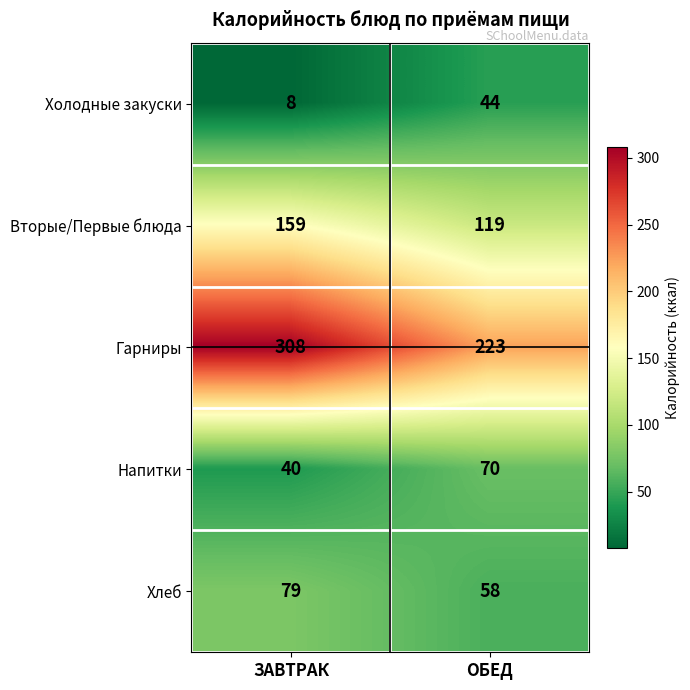

Reading right to left, extract all data points from this chart.

Холодные закуски: 44	8
Вторые/Первые блюда: 119	159
Гарниры: 223	308
Напитки: 70	40
Хлеб: 58	79